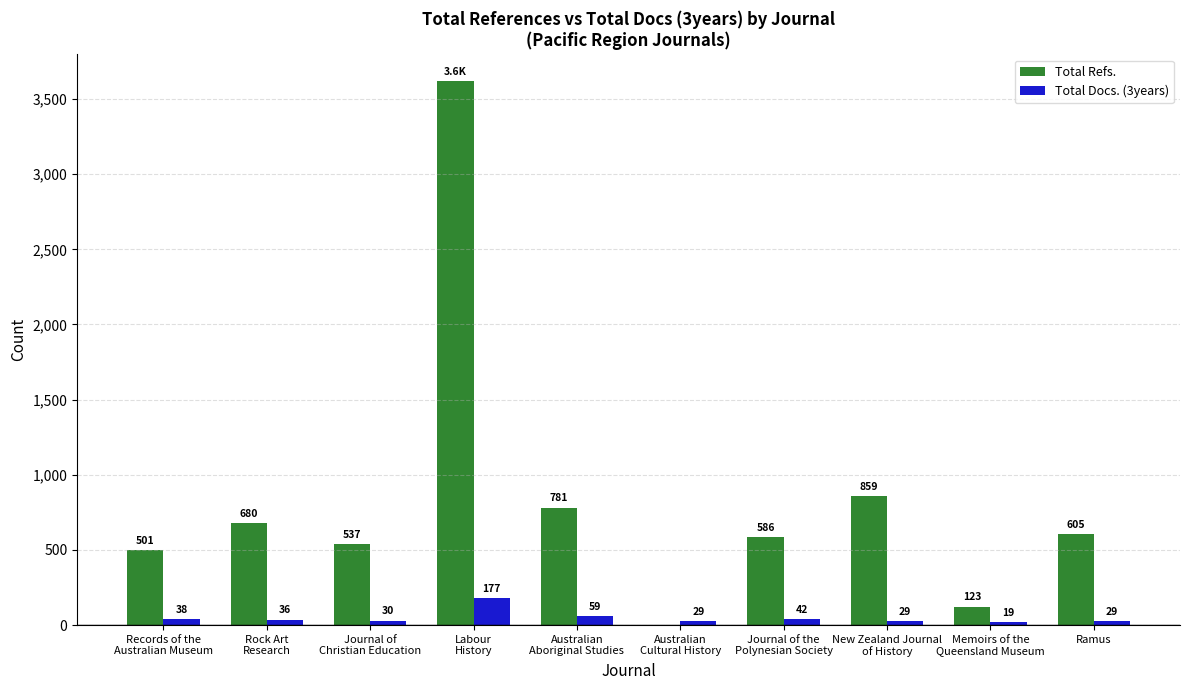

What is the total value across all series at Ramus?

634